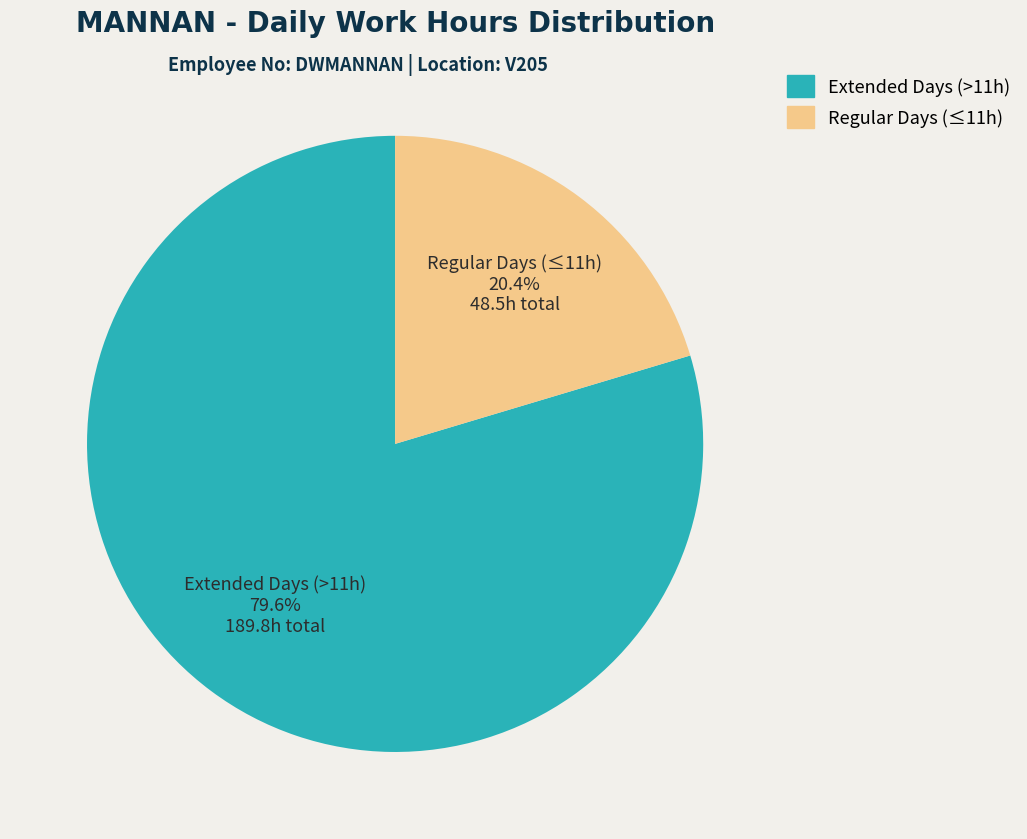

Rank the categories by value from lowest to highest.

Regular Days (≤11h), Extended Days (>11h)